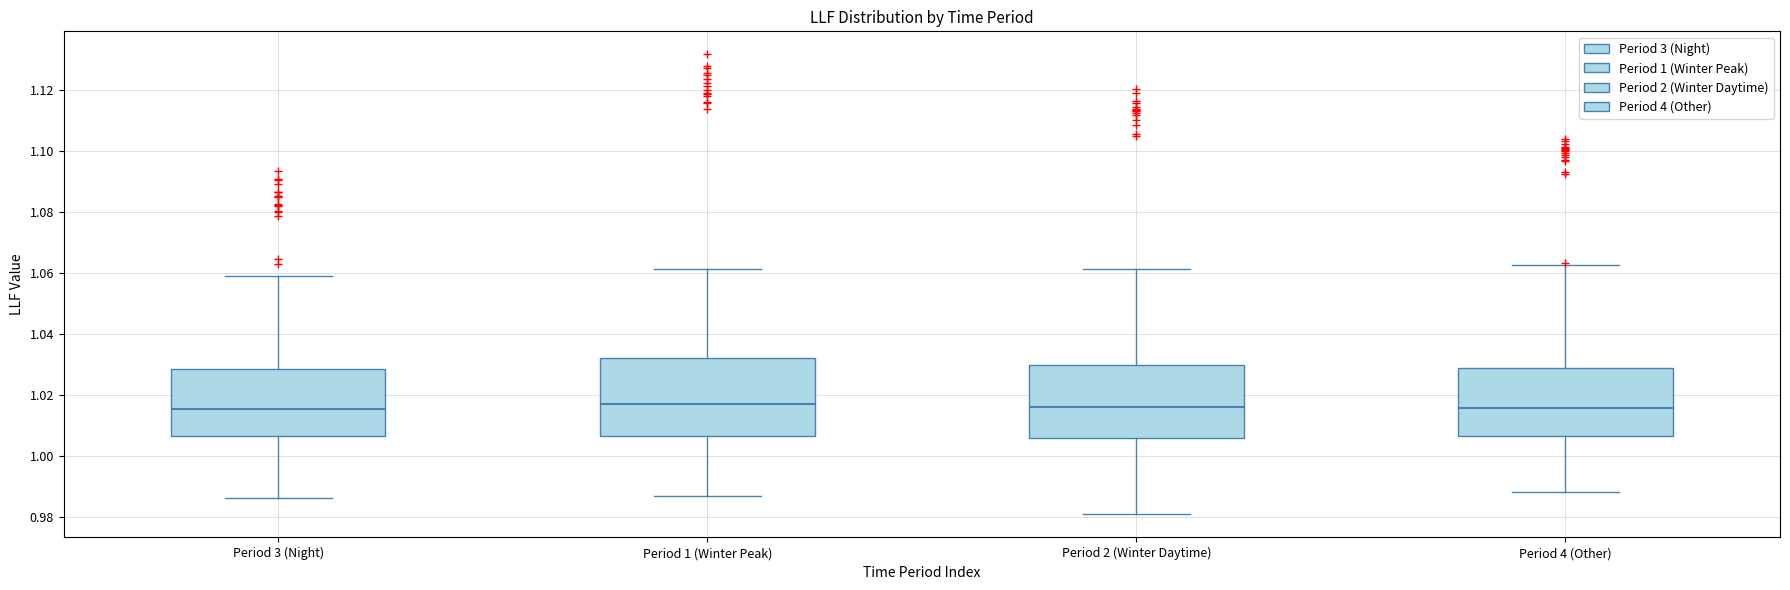

Where is the upper edge of the box for Period 1 (Winter Peak) on the y-axis? The values are not printed on the chart, so give them approximately, as read against the axis.

1.032